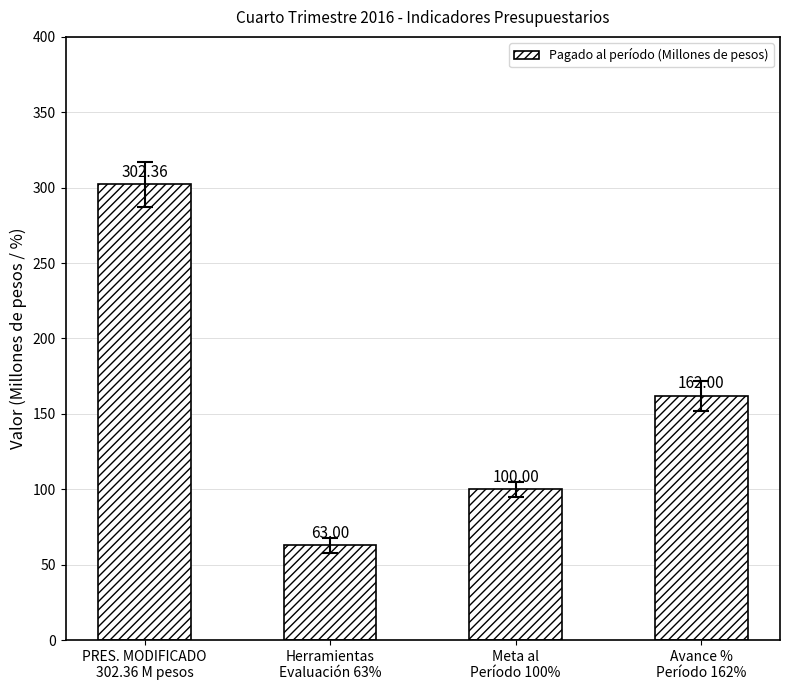

List the labels in order of value, largest first.

PRES. MODIFICADO
302.36 M pesos, Avance %
Período 162%, Meta al
Período 100%, Herramientas
Evaluación 63%